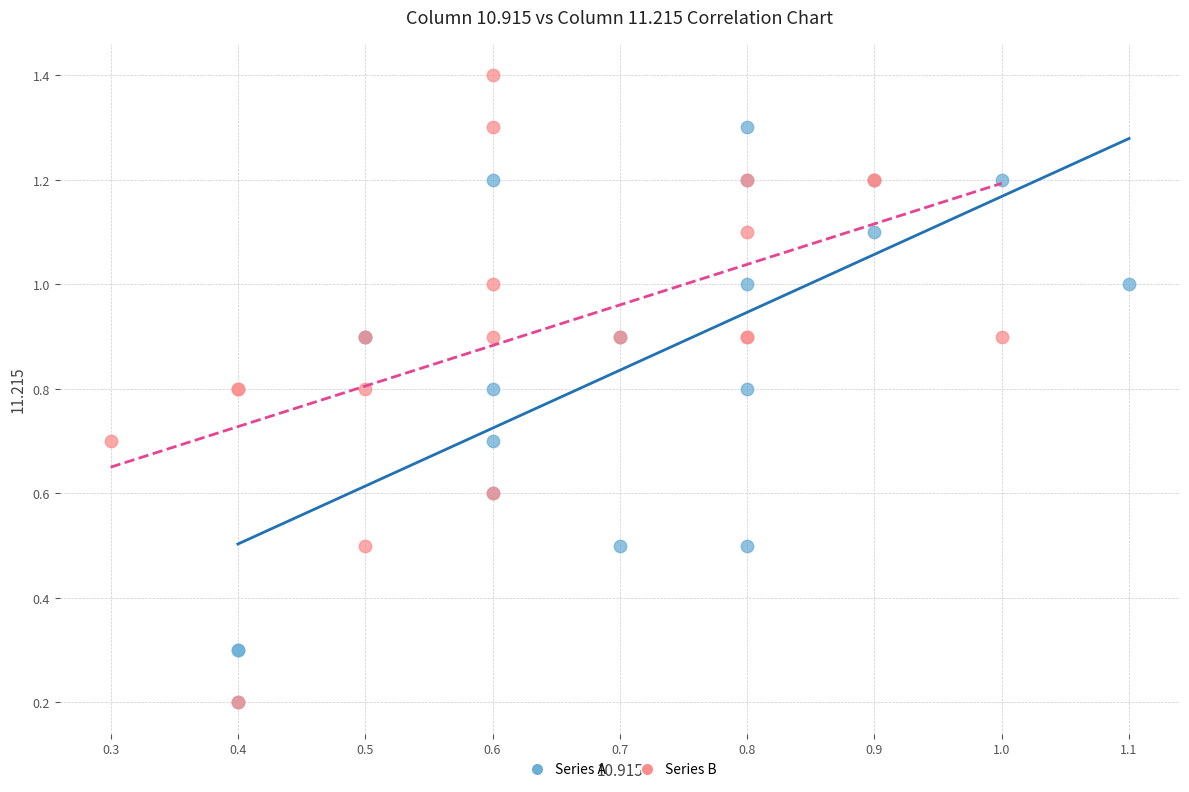

Which series contains the highest Y value?

Series B